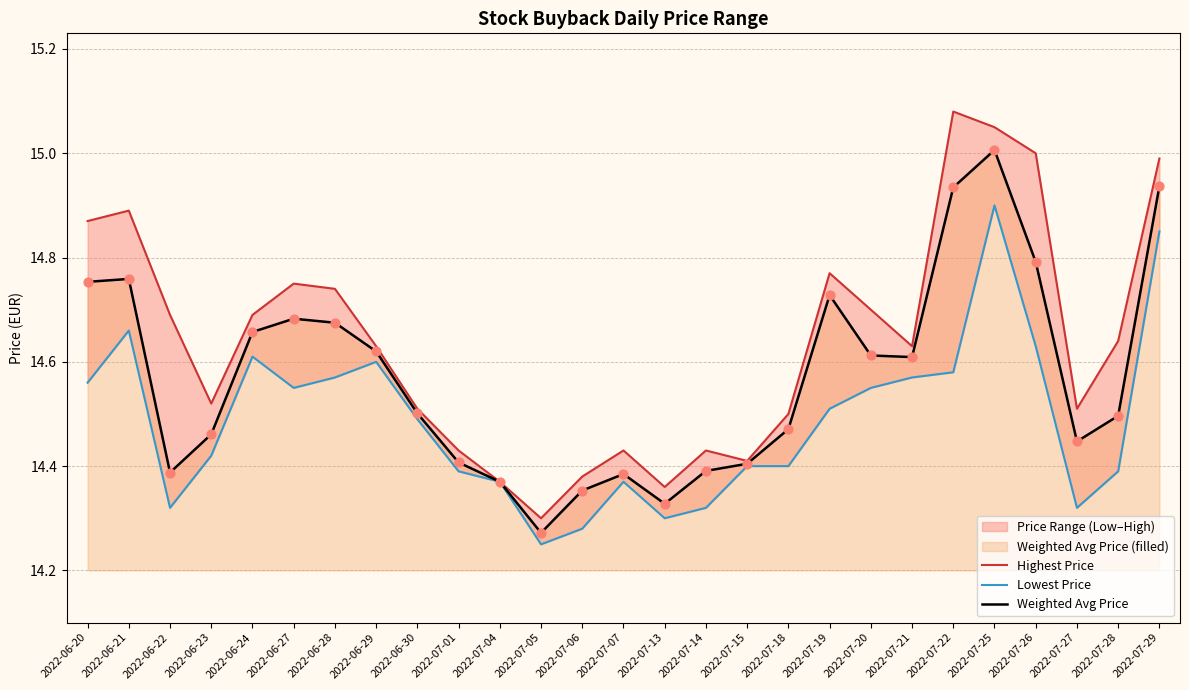

At which category is the sum across all series the highest?

2022-07-25